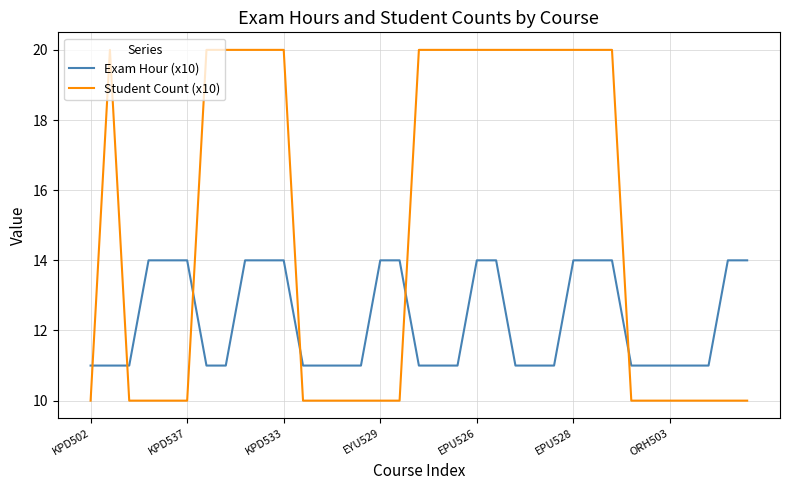

Rank the series by their average value, from lowest to highest.

Exam Hour (x10), Student Count (x10)